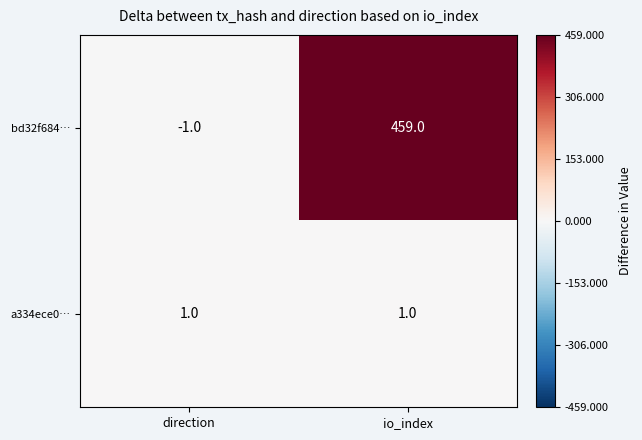

Which label corresponds to the largest value in the chart?

io_index